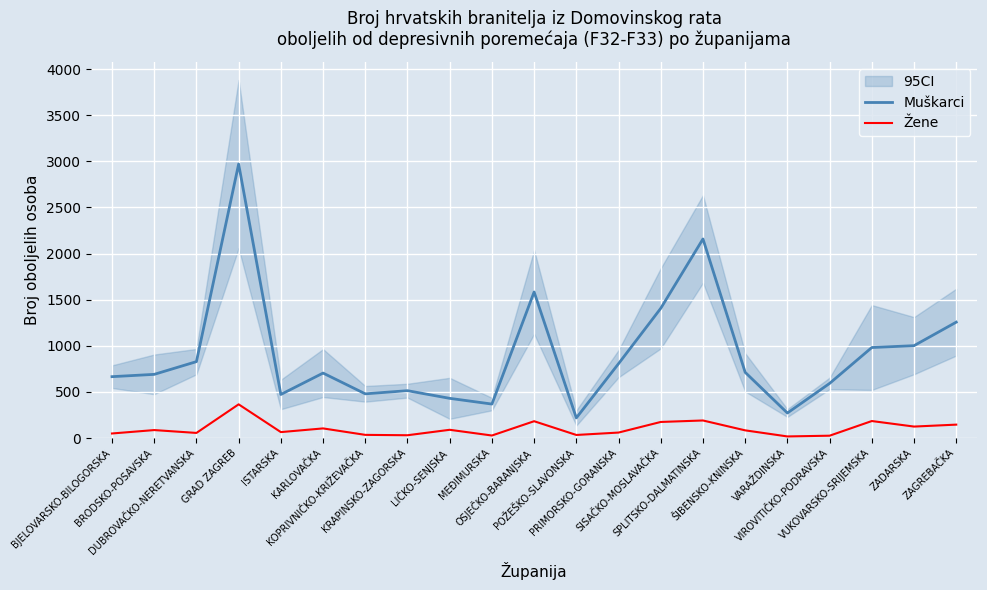

True or false: Žene and Muškarci cross at least once.

False